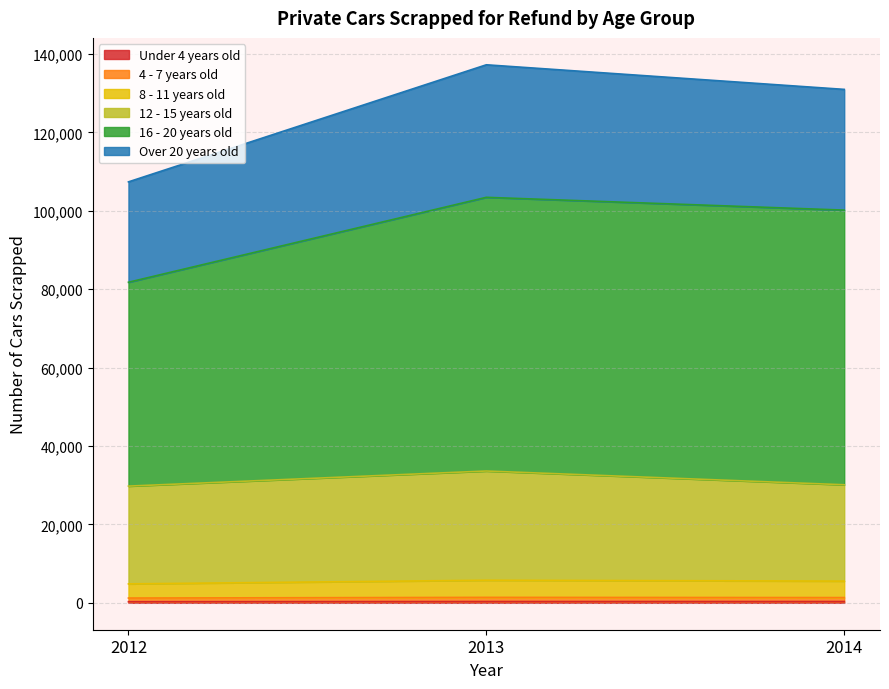

The value of 12 - 15 years old at 2014 is 30114. True or false?

True